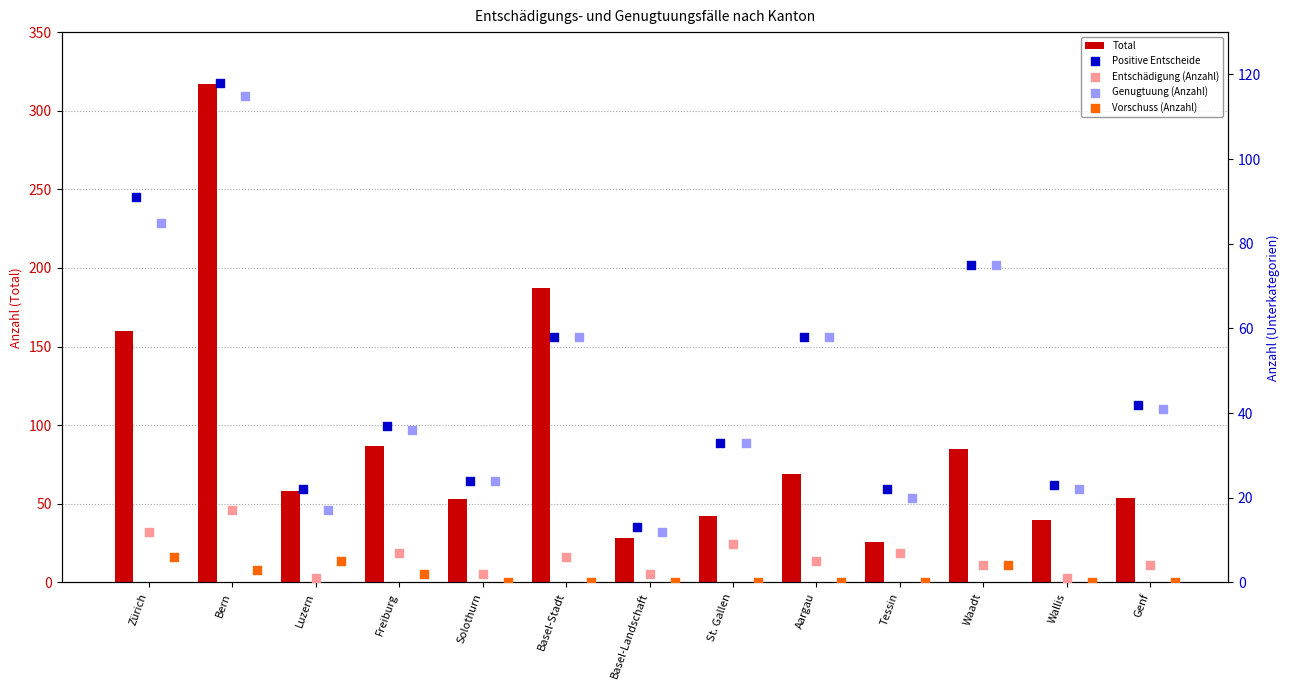

What is the difference between the maximum and minimum values in the Total series?

291